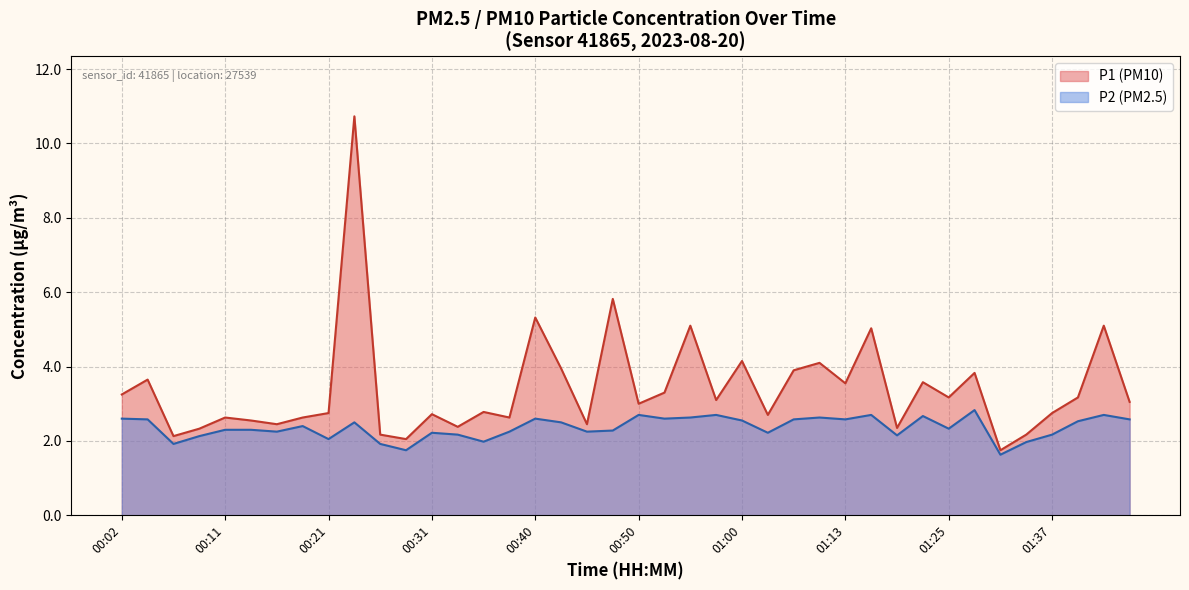

Read the P1 value at 00:55.

5.1